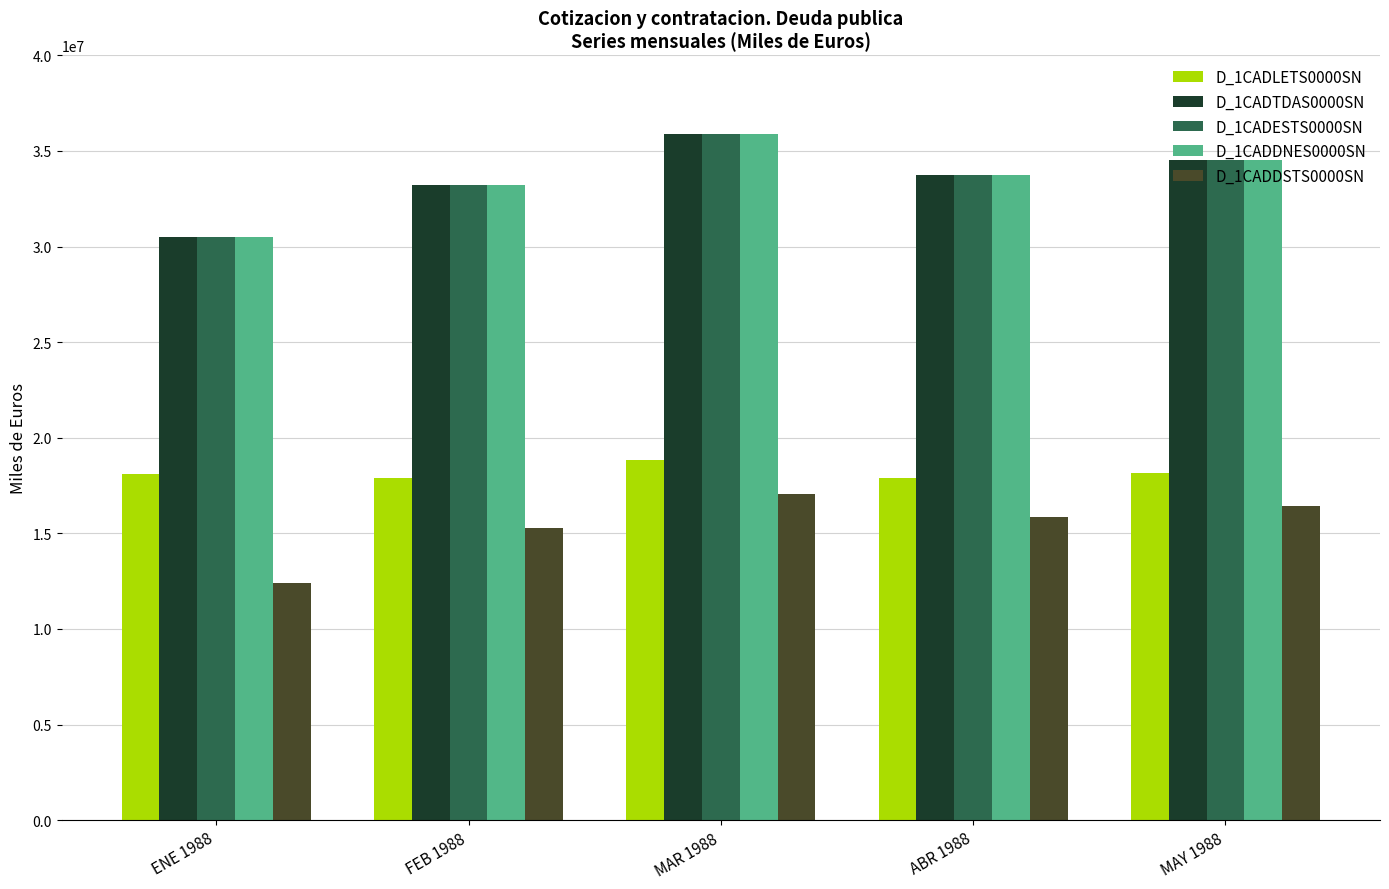

What is the average value of the D_1CADDSTS0000SN series?

15398815